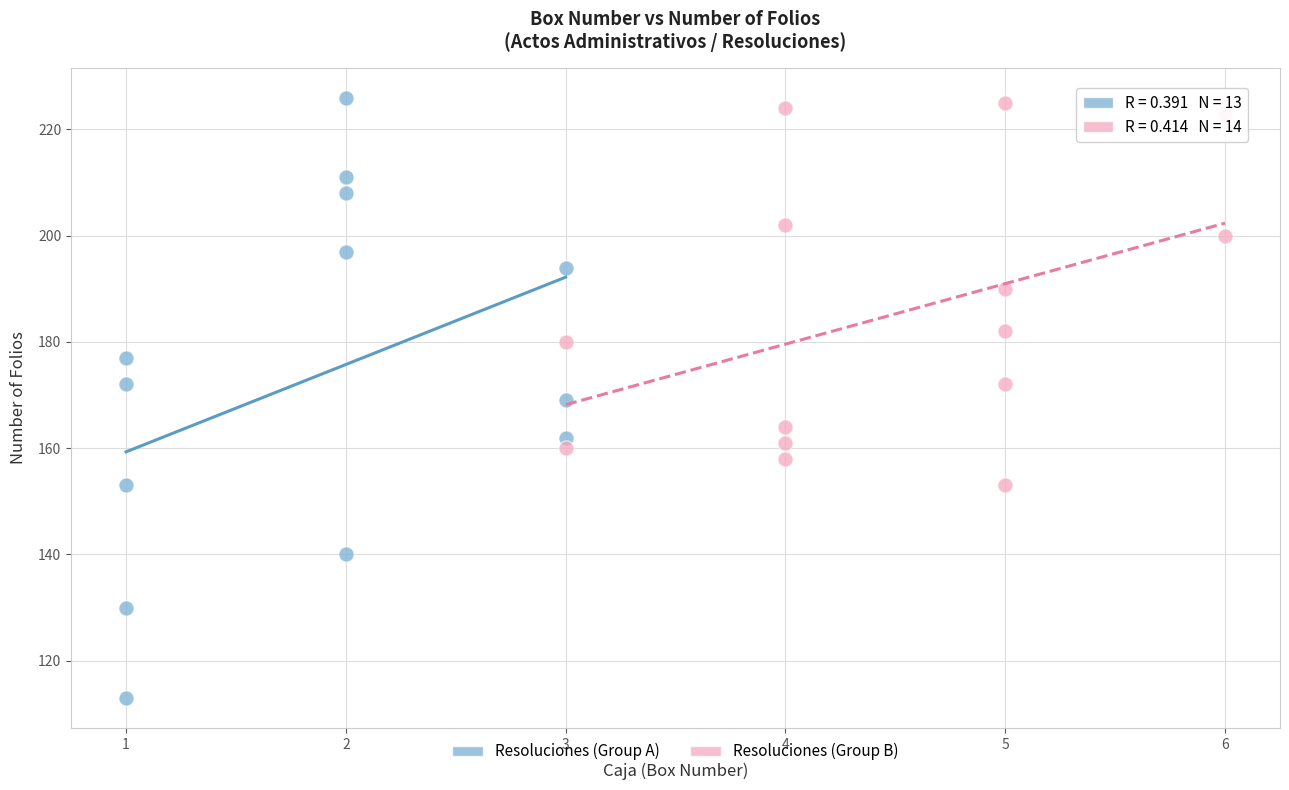

Which series reaches the minimum Y coordinate?

Resoluciones (Group A)